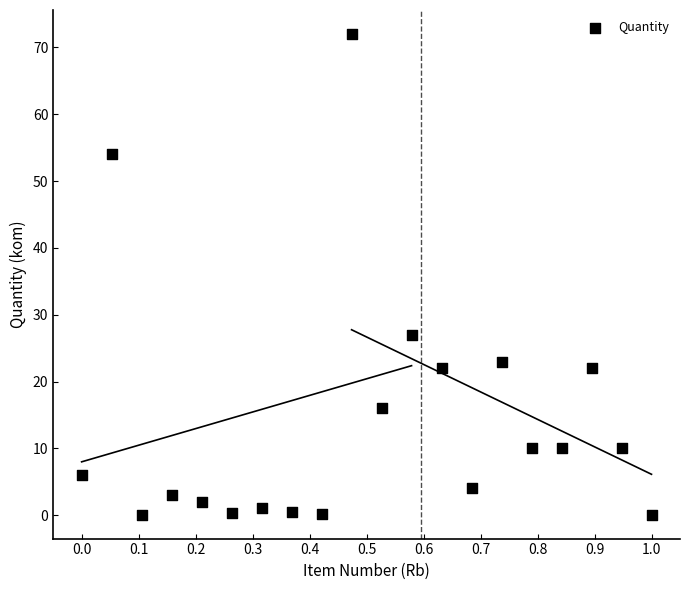

What is the range of X values (max minus min)?

1.0